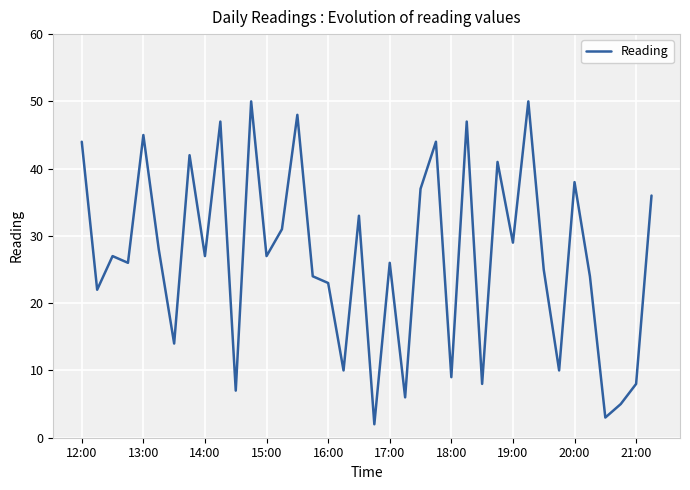

Does the chart have visible grid lines?

Yes